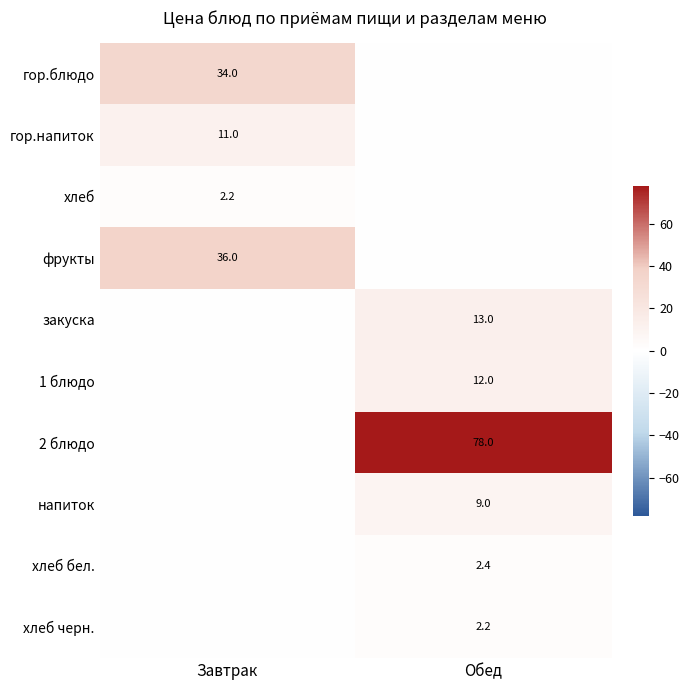

Rank the series at Обед from lowest to highest value.

гор.блюдо, гор.напиток, хлеб, фрукты, хлеб черн., хлеб бел., напиток, 1 блюдо, закуска, 2 блюдо